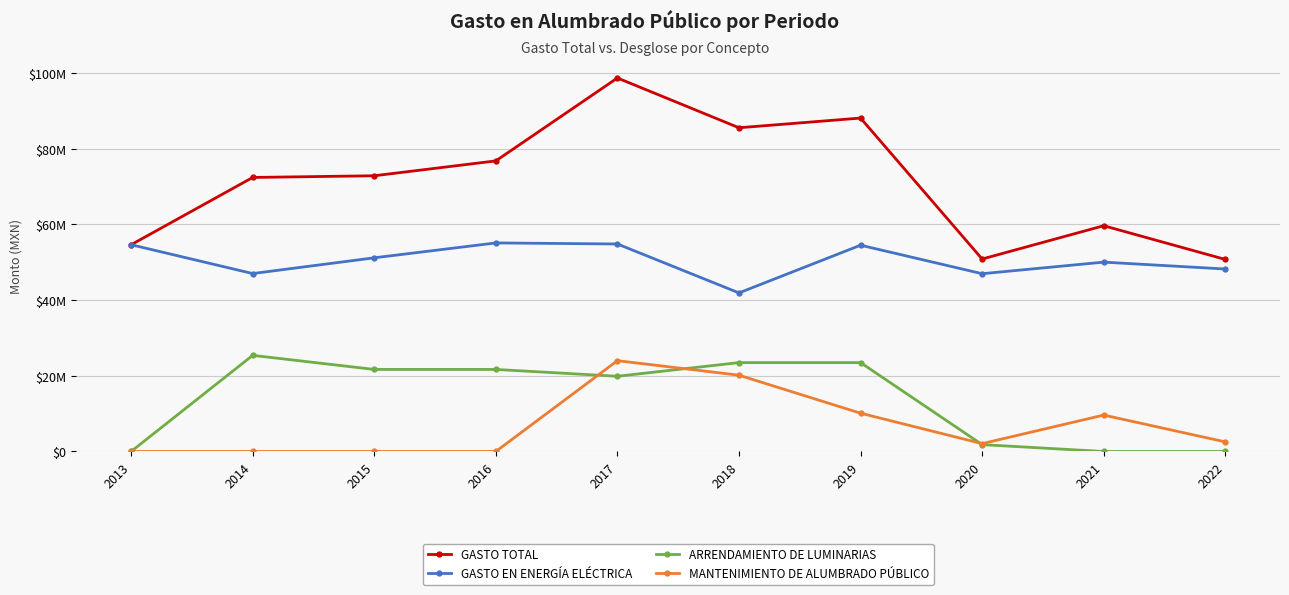

How many interior local peaks does the GASTO TOTAL series have?

3